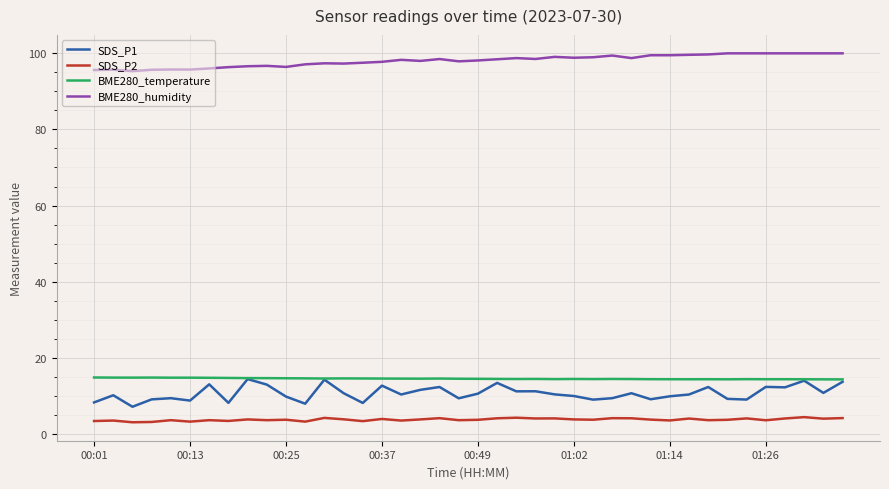

True or false: BME280_humidity and SDS_P2 intersect in this chart.

False